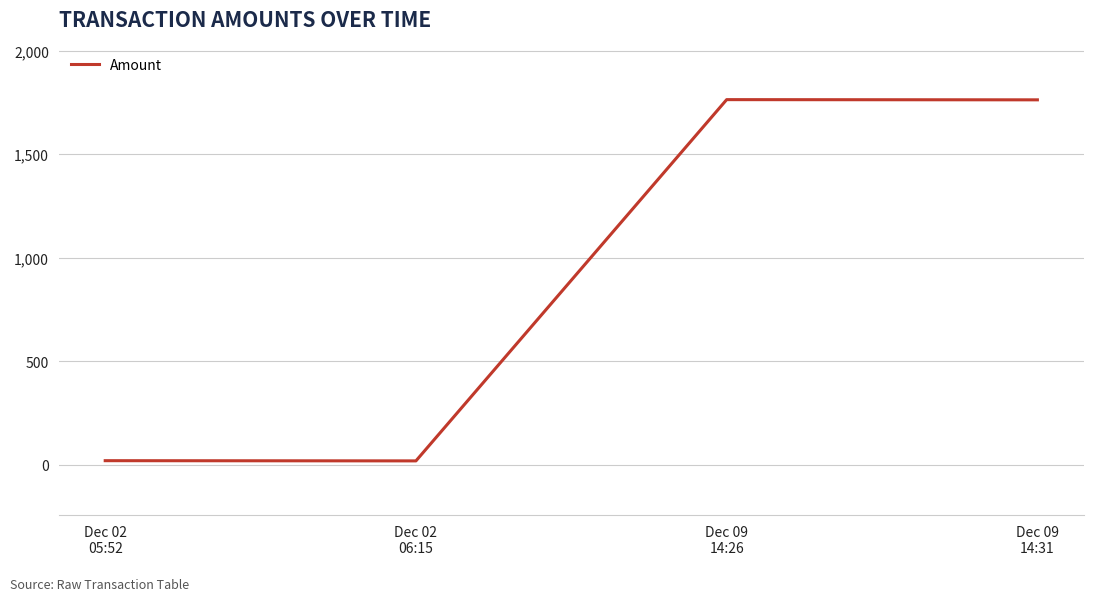

What is the greatest value displayed?

1763